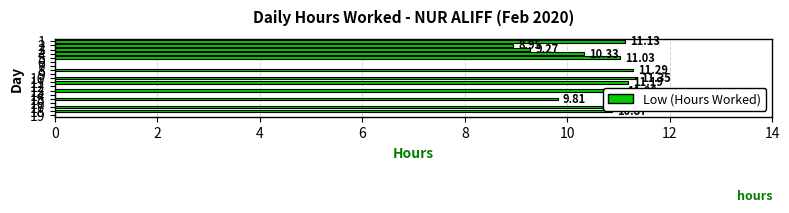

What is the sum of all values?

127.4